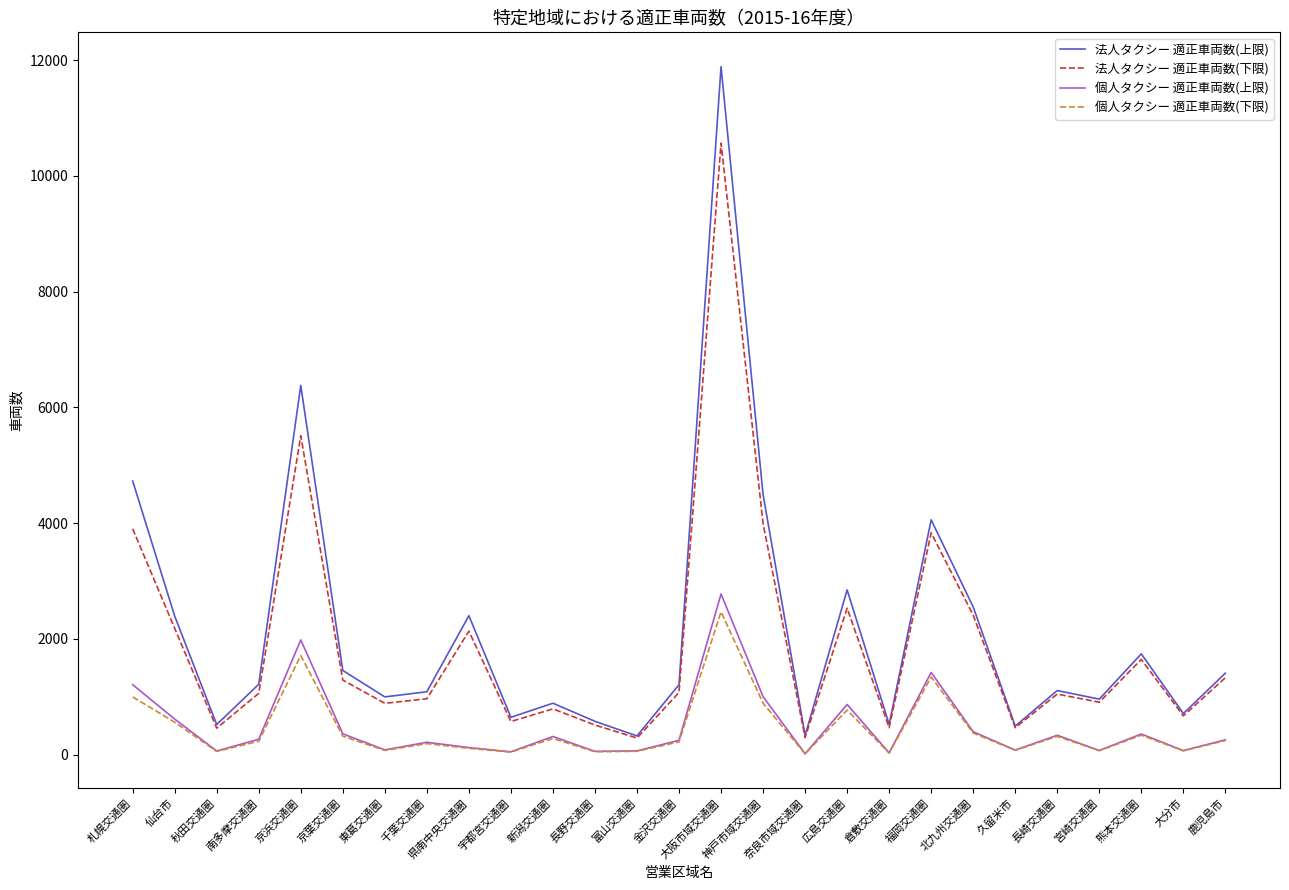

What is the highest value of the 法人タクシー 適正車両数(上限) series?

11887